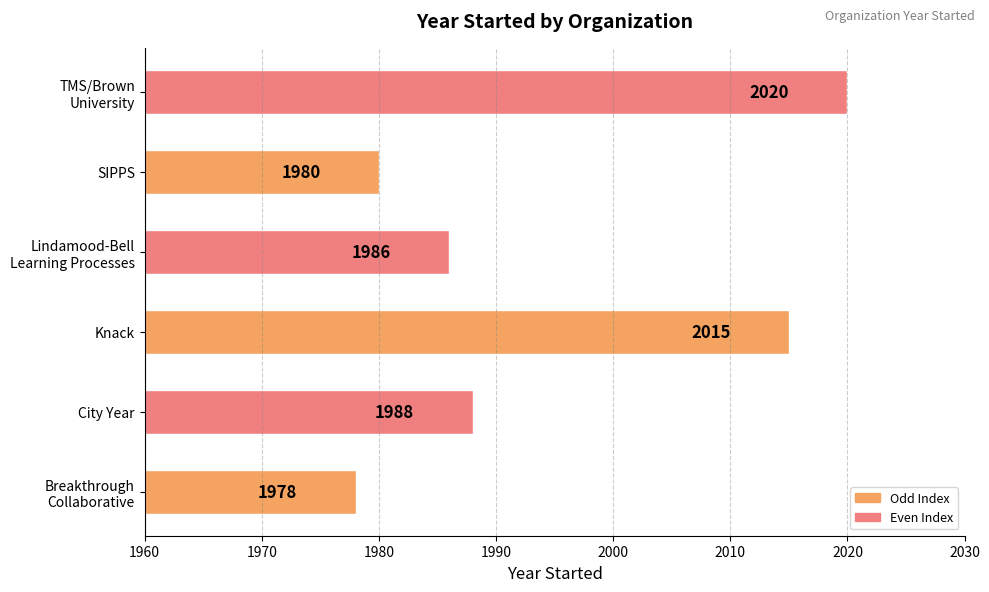

What is the difference between the maximum and minimum values?

42